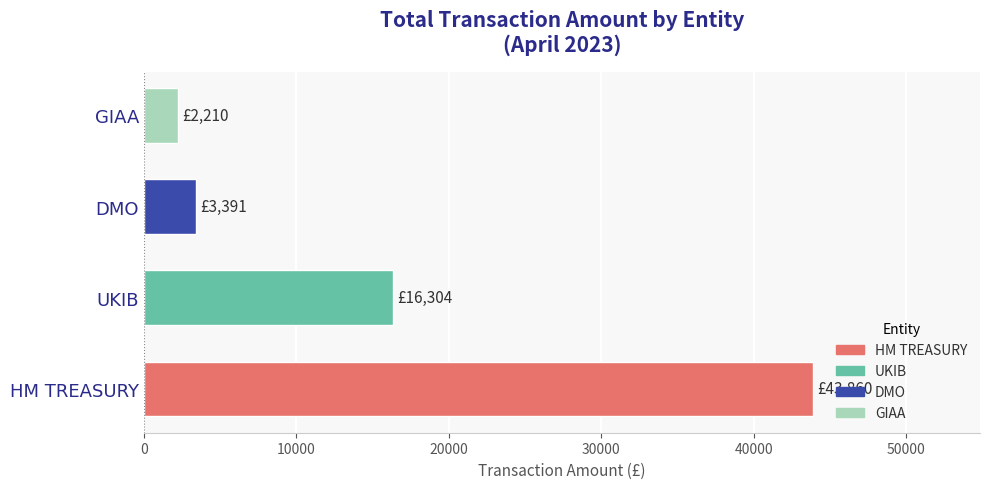

How many data points does each series have?

4